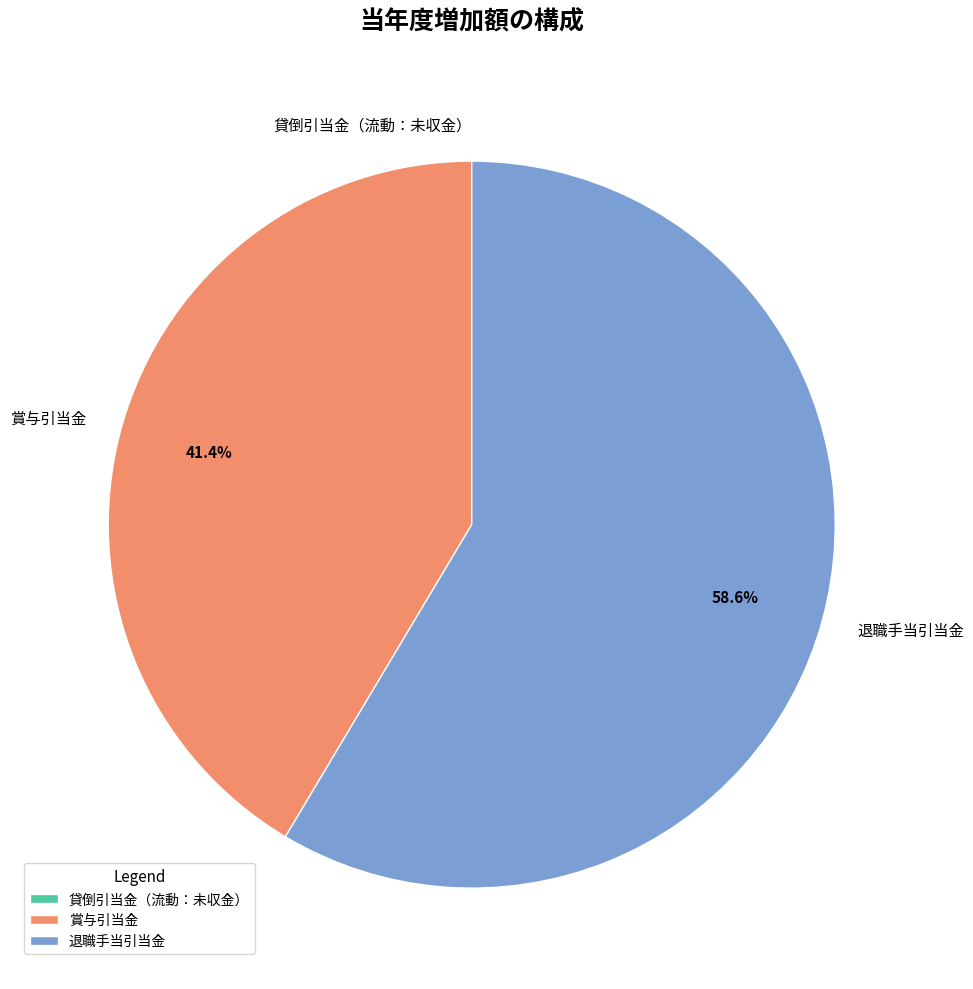

Which slice is the largest?

退職手当引当金